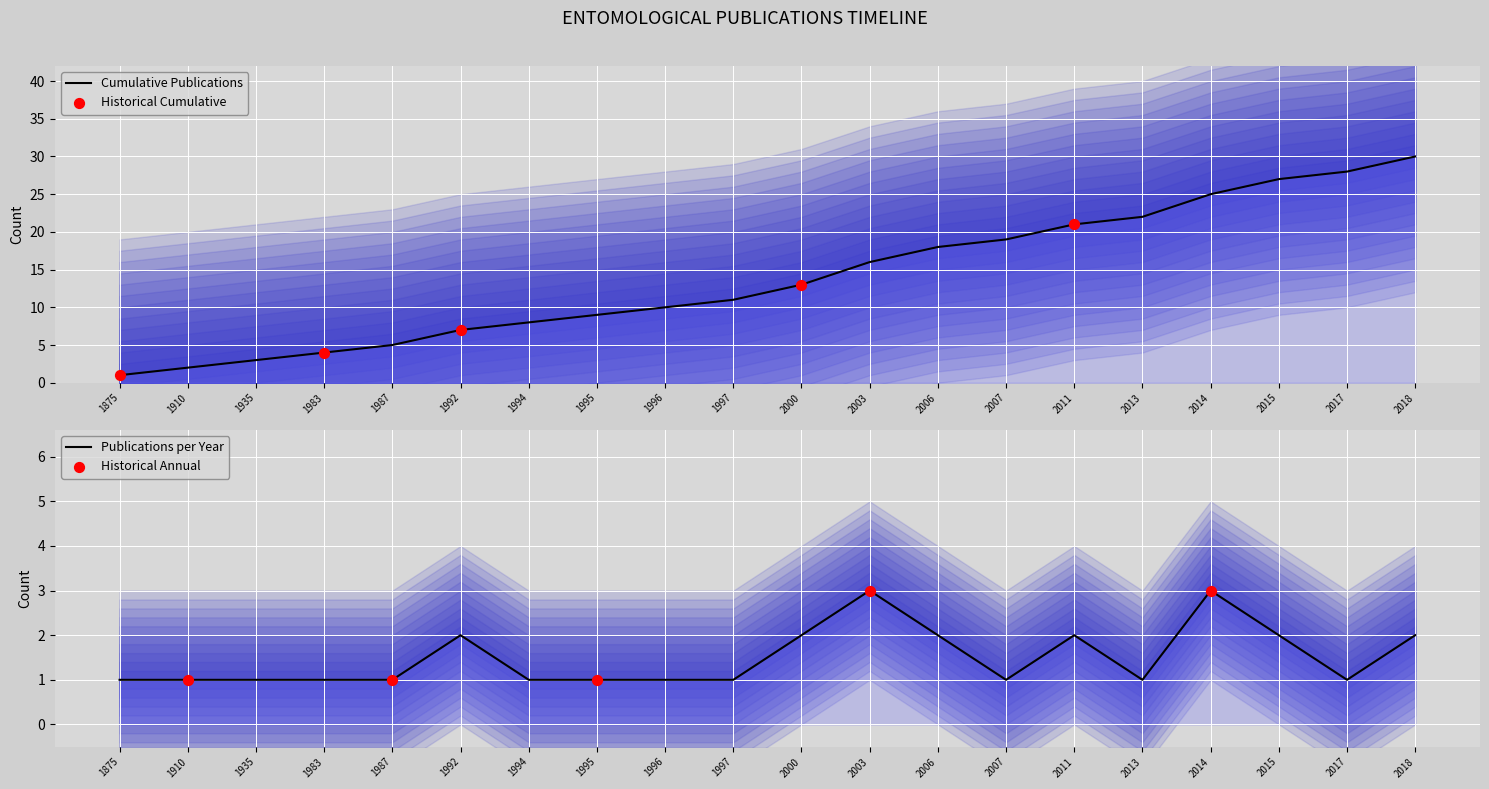

Which series has the largest total across all categories?

Cumulative Publications